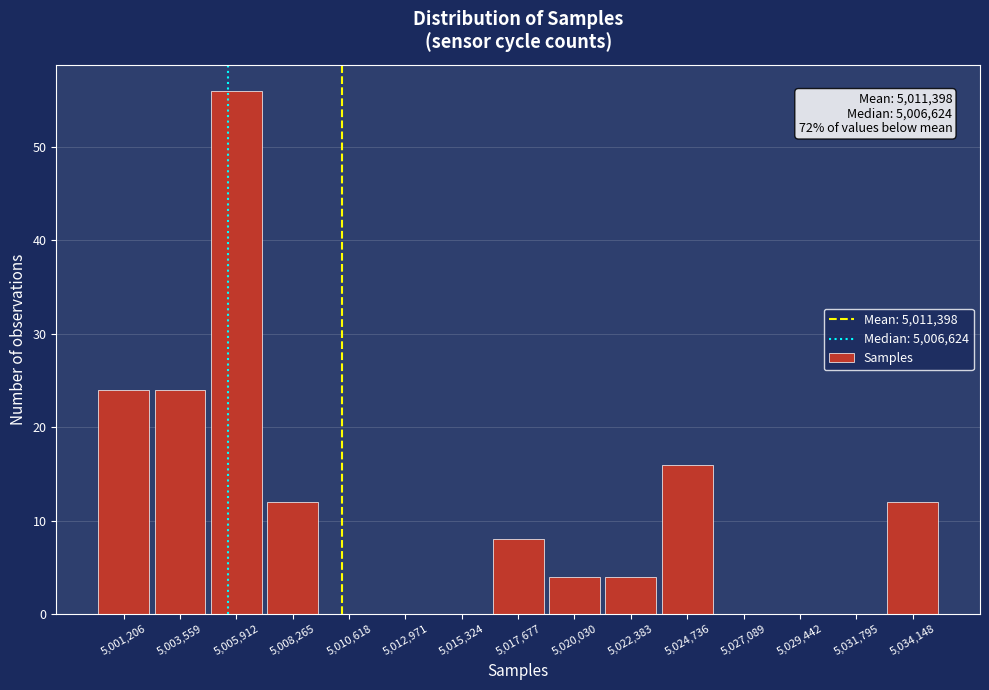

Reading left to right, transcribe all the data shown in this chart.

5,001,206=24	5,003,559=24	5,005,912=56	5,008,265=12	5,010,618=0	5,012,971=0	5,015,324=0	5,017,677=8	5,020,030=4	5,022,383=4	5,024,736=16	5,027,089=0	5,029,442=0	5,031,795=0	5,034,148=12